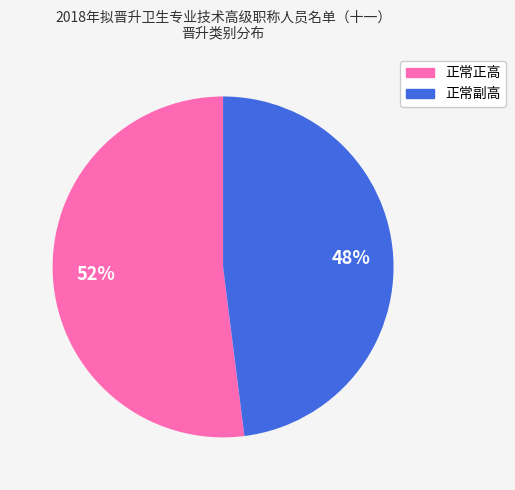

True or false: 正常副高 accounts for 36% of the total.

False